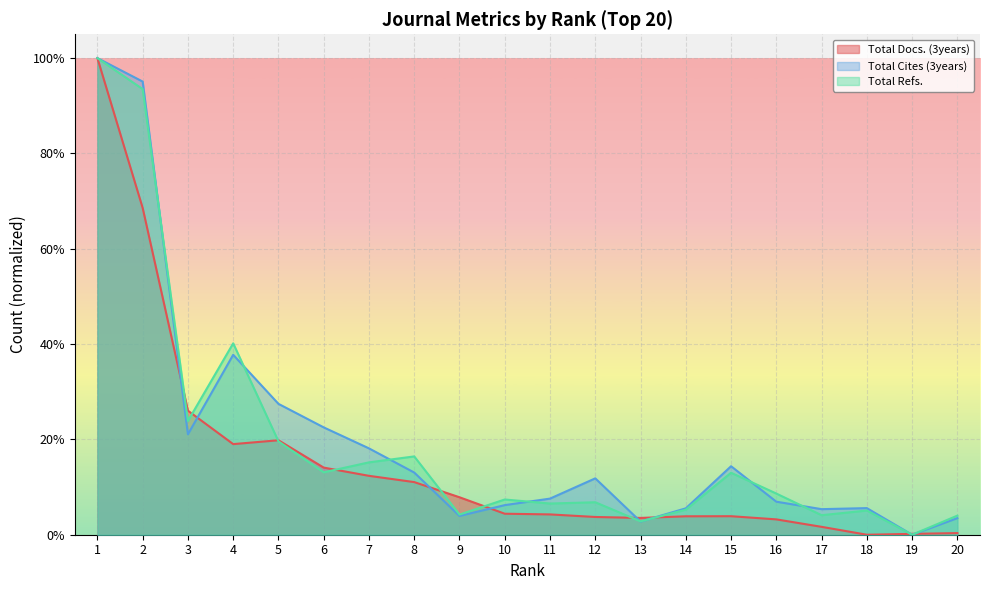

Which category has the lowest value across all series?

18